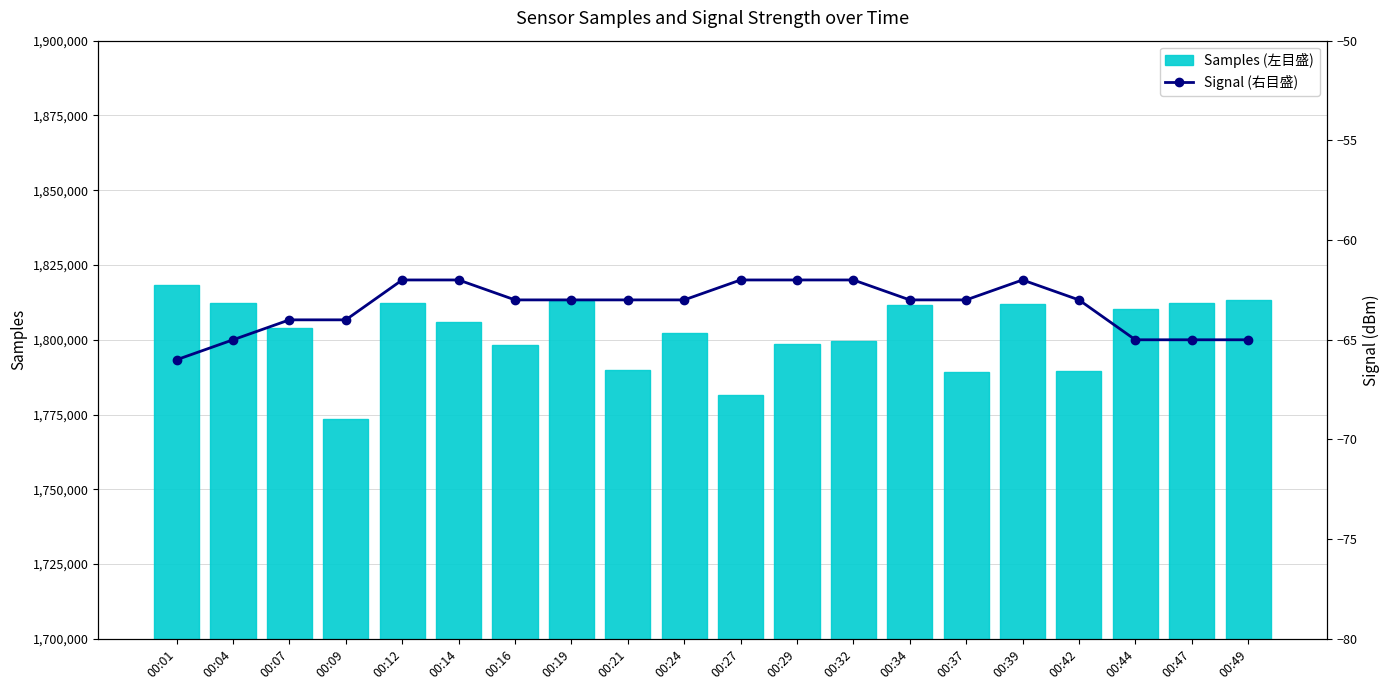

Rank the series at 00:21 from lowest to highest value.

Signal (右目盛), Samples (左目盛)